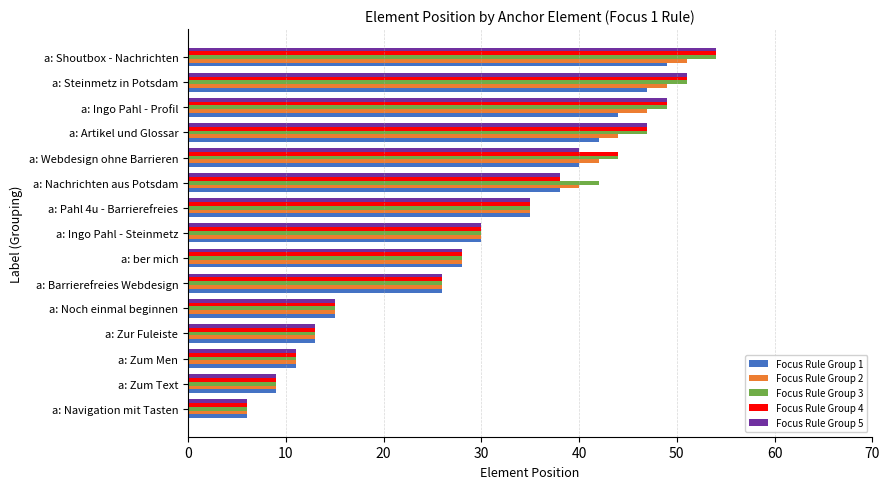

How many distinct data groups are displayed?

5